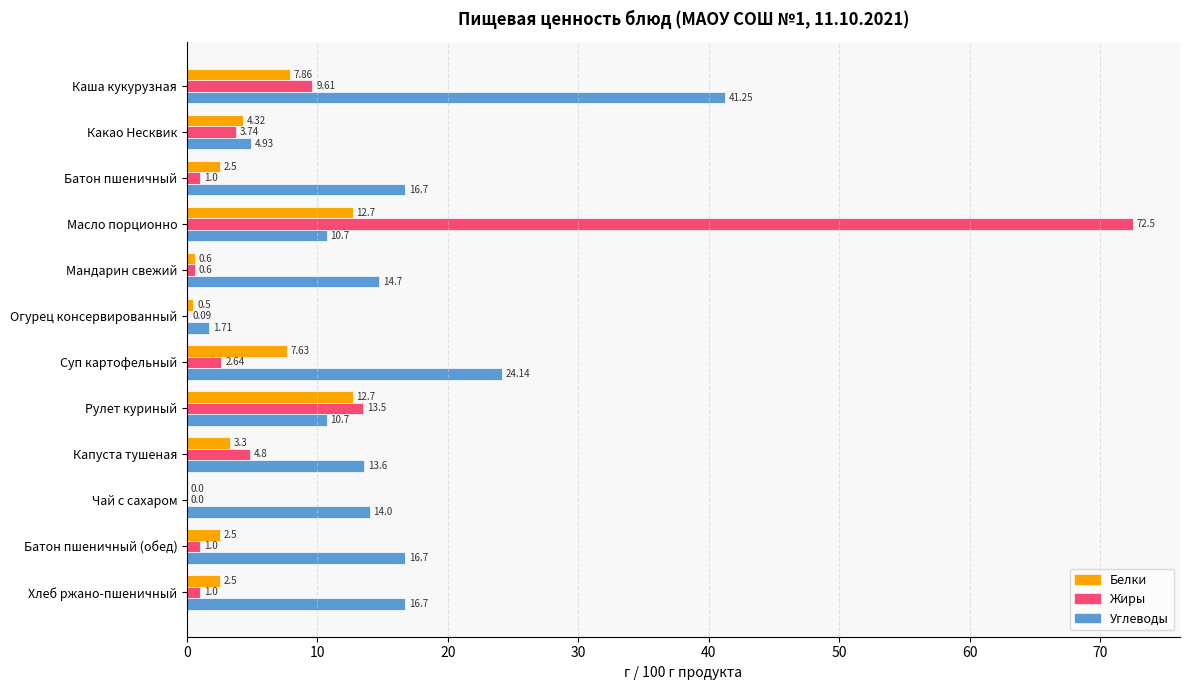

How many values in the Жиры series exceed 2?

6